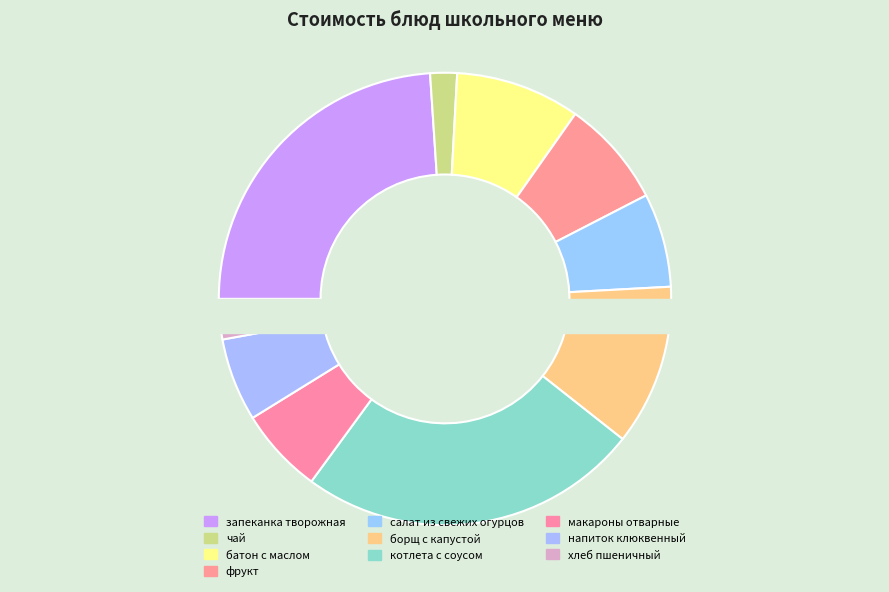

Rank the categories by value from highest to lowest.

котлета с соусом, запеканка творожная, борщ с капустой, батон с маслом, фрукт, салат из свежих огурцов, макароны отварные, напиток клюквенный, хлеб пшеничный, чай